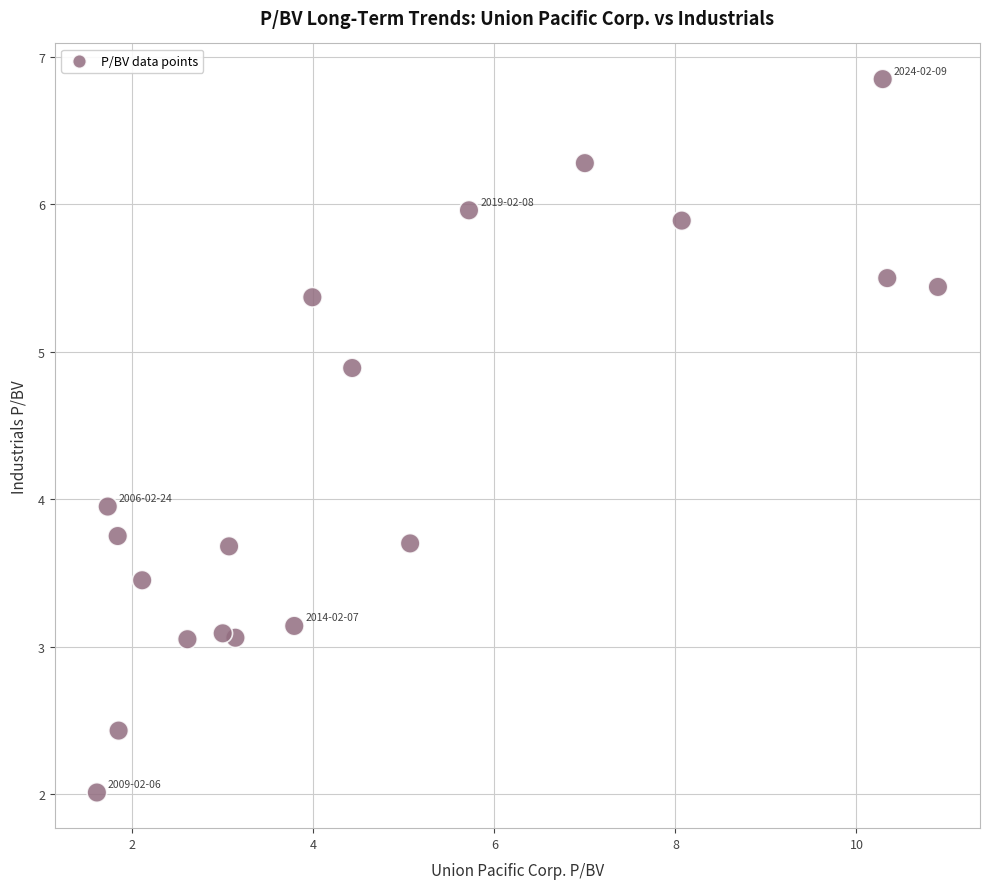

What is the range of Y values (max minus min)?

4.8